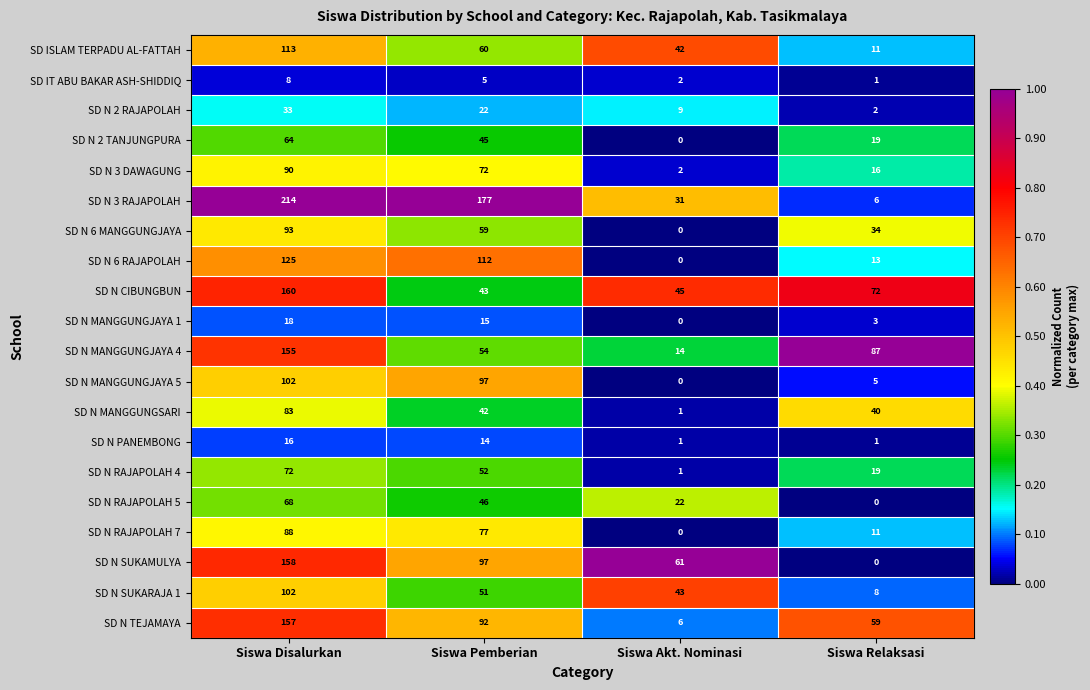

At which label does SD IT ABU BAKAR ASH-SHIDDIQ first exceed 5?

Siswa Disalurkan